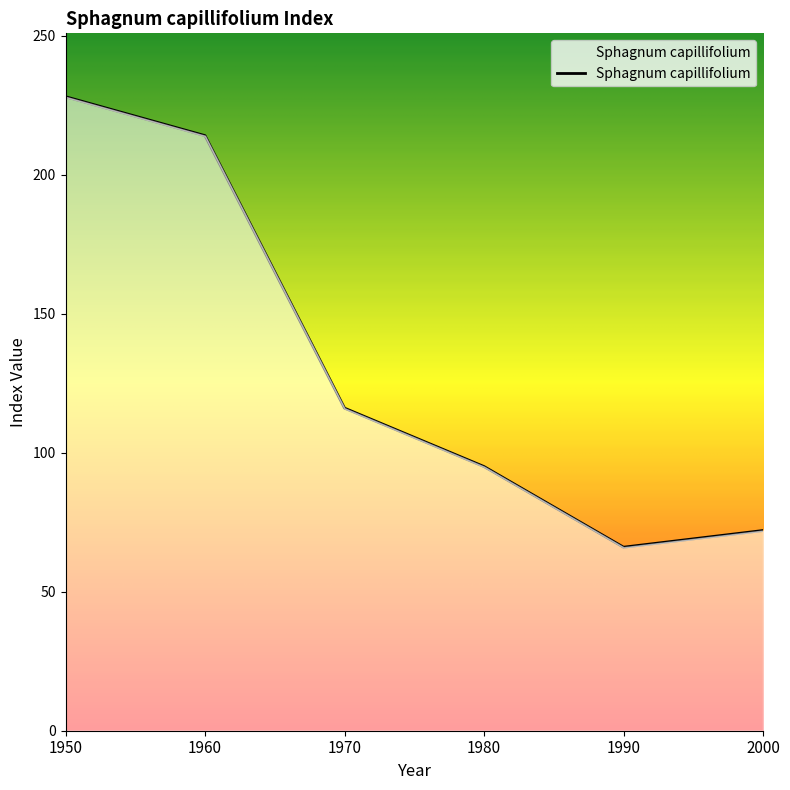

Where does the data first go above 116?

1950